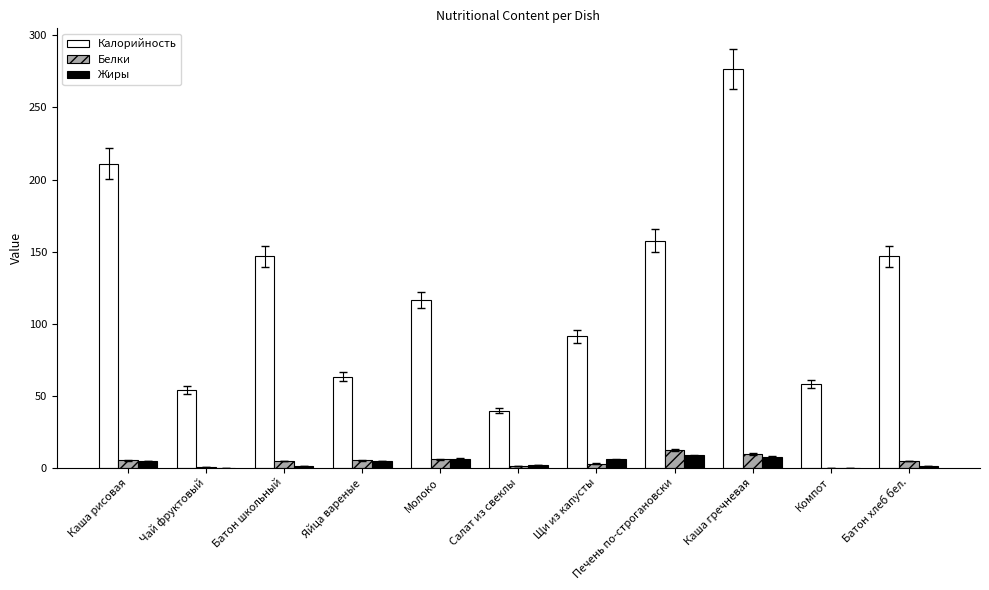

At which category does the chart reach its peak across all series?

Каша гречневая